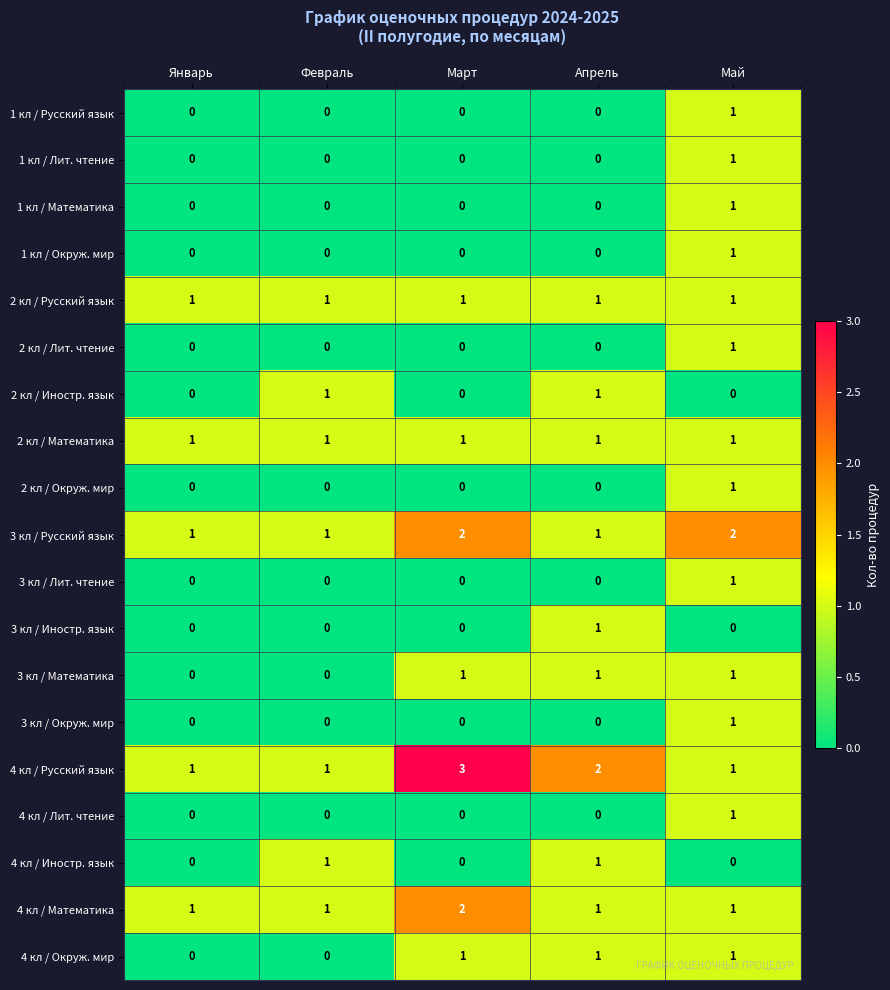

What is the sum of the 3 кл / Русский язык values at Март and Апрель?

3